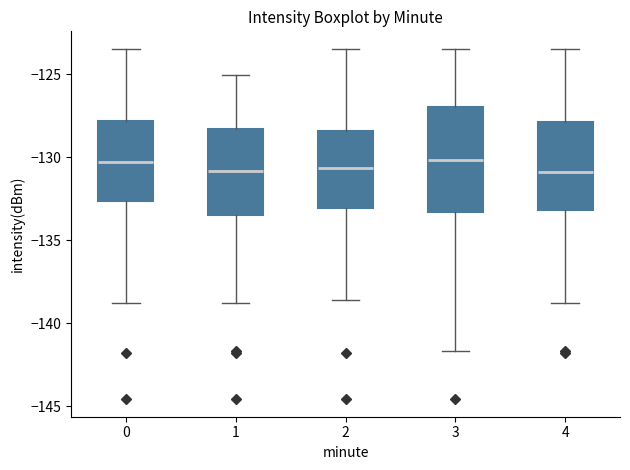

Which box is the tallest, from its lower edge to its upper edge?

3